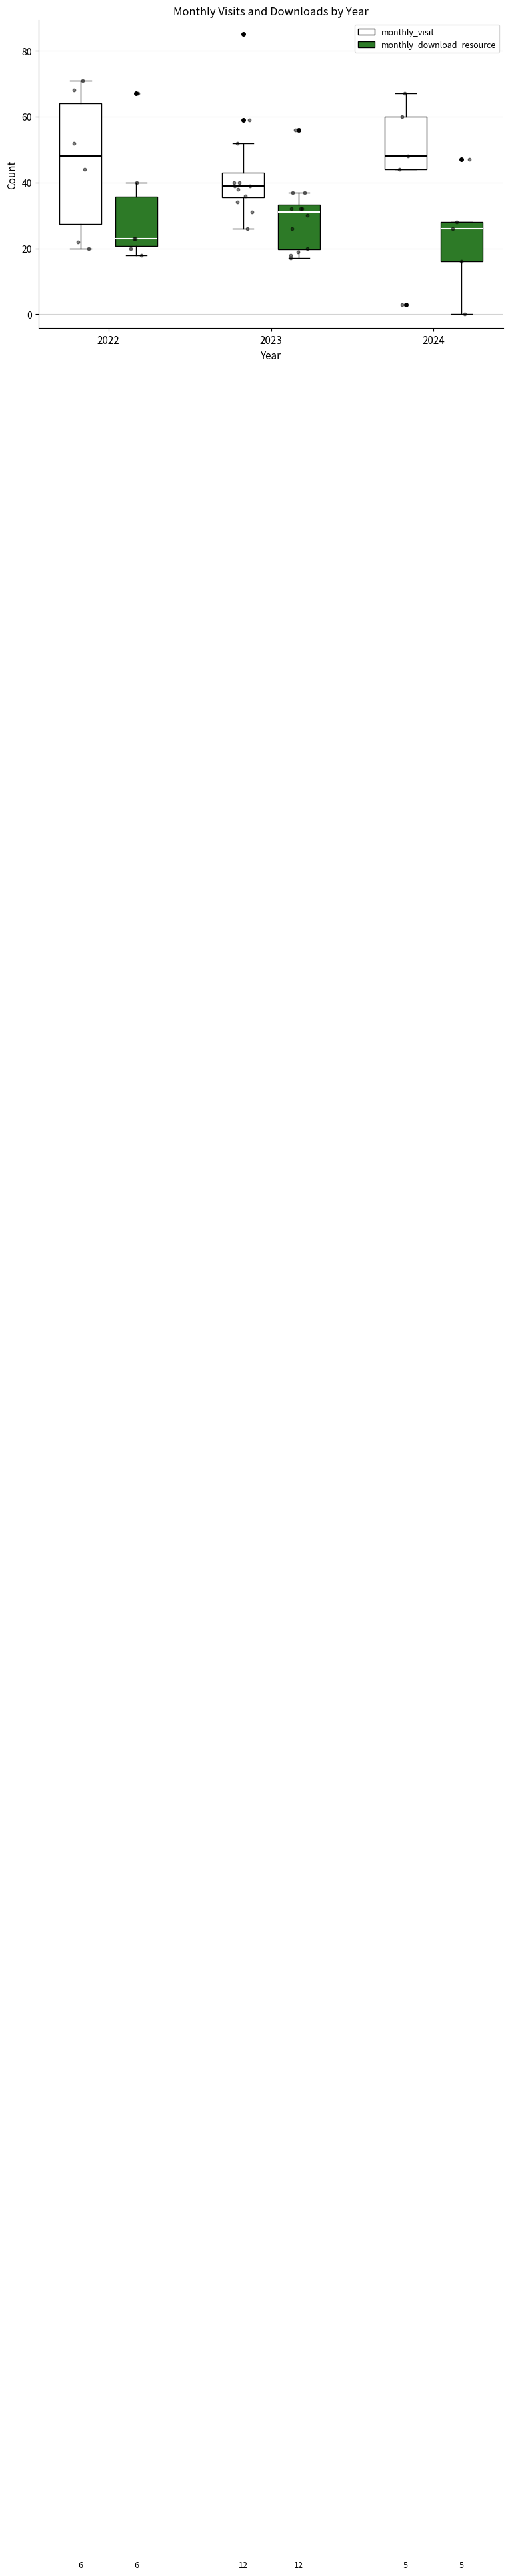

Comparing the boxes themselves (not the whiskers), which one is the tallest?

2022 (monthly_visit)